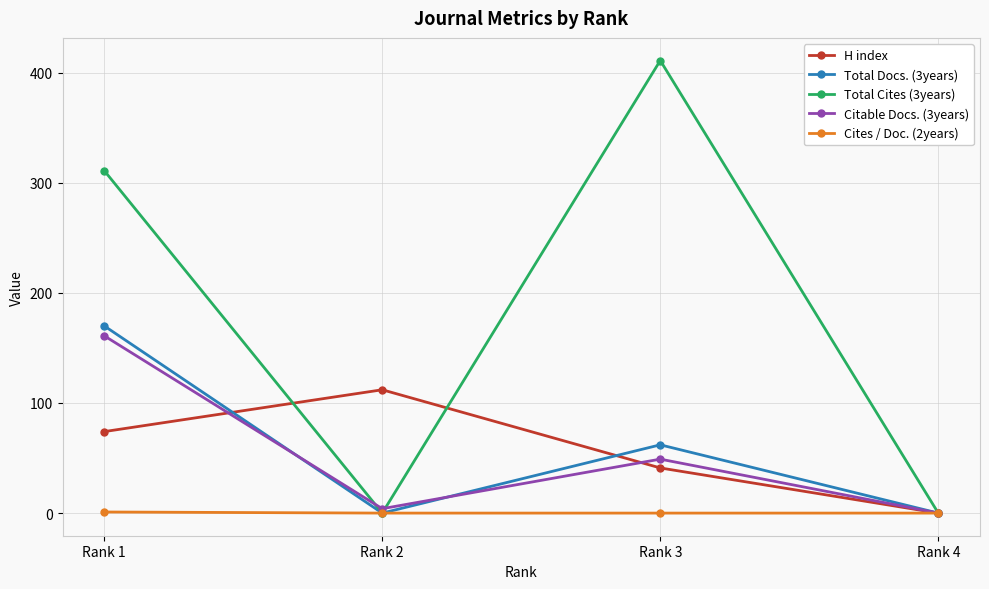

Between Rank 1 and Rank 2, which series saw the biggest shift?

Total Cites (3years)